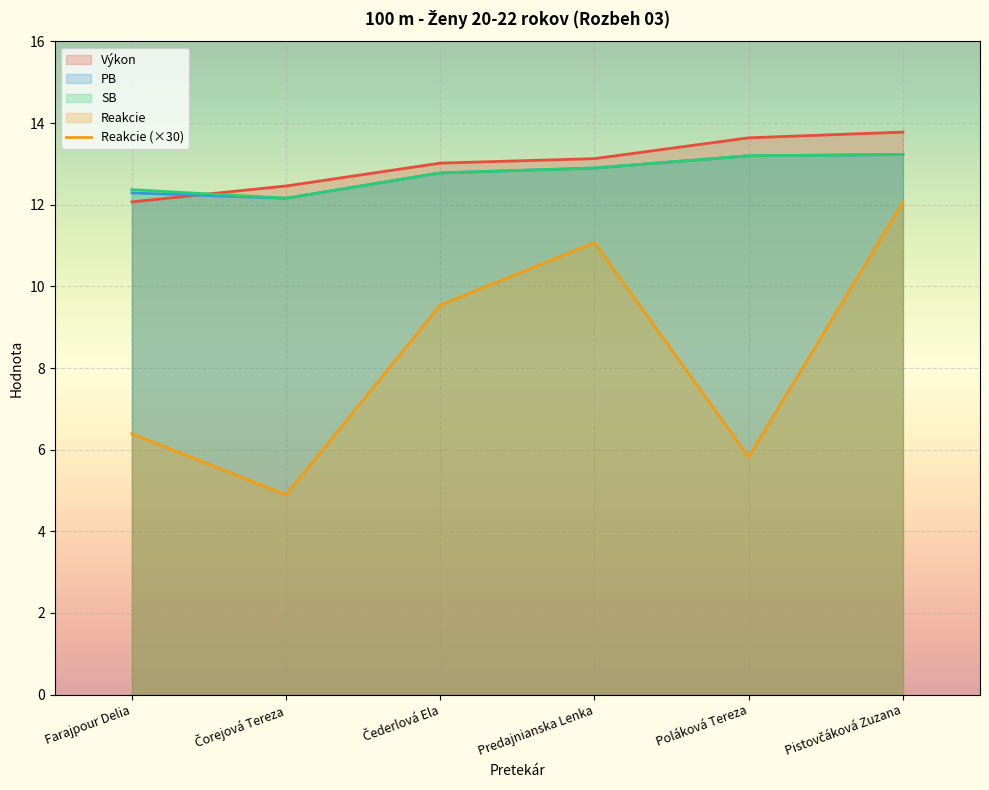

What is the total value across all series at Pistovčáková Zuzana?

52.3